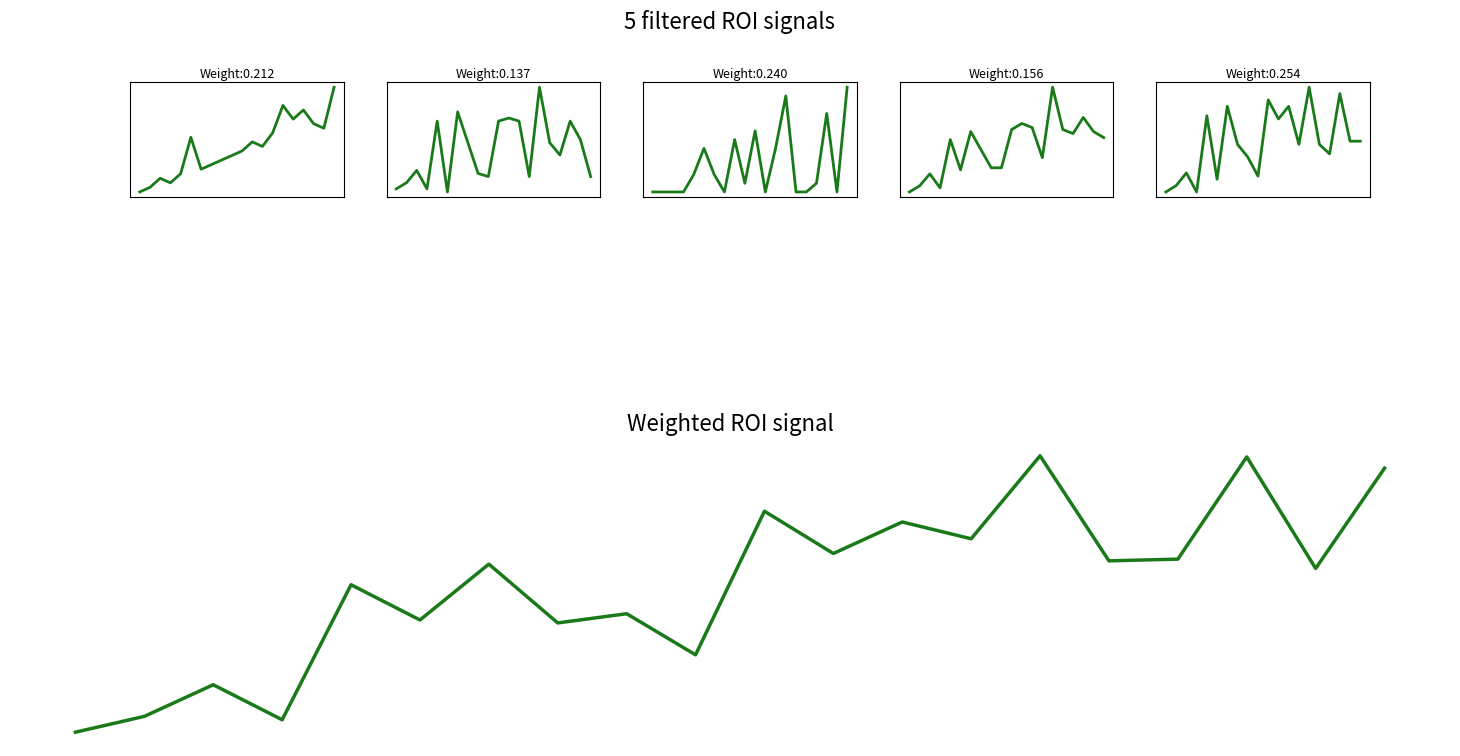

True or false: Peak Position and Weighted ROI signal cross at least once.

False